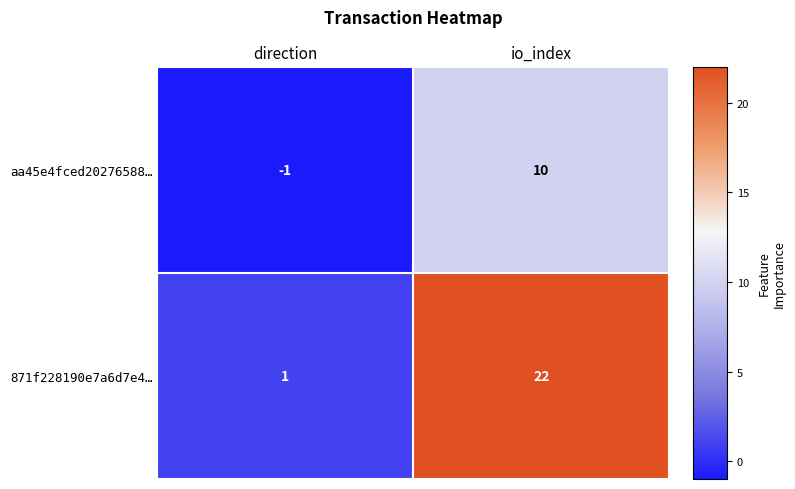

List the series in order of their overall mean, lowest first.

aa45e4fced20276588…, 871f228190e7a6d7e4…